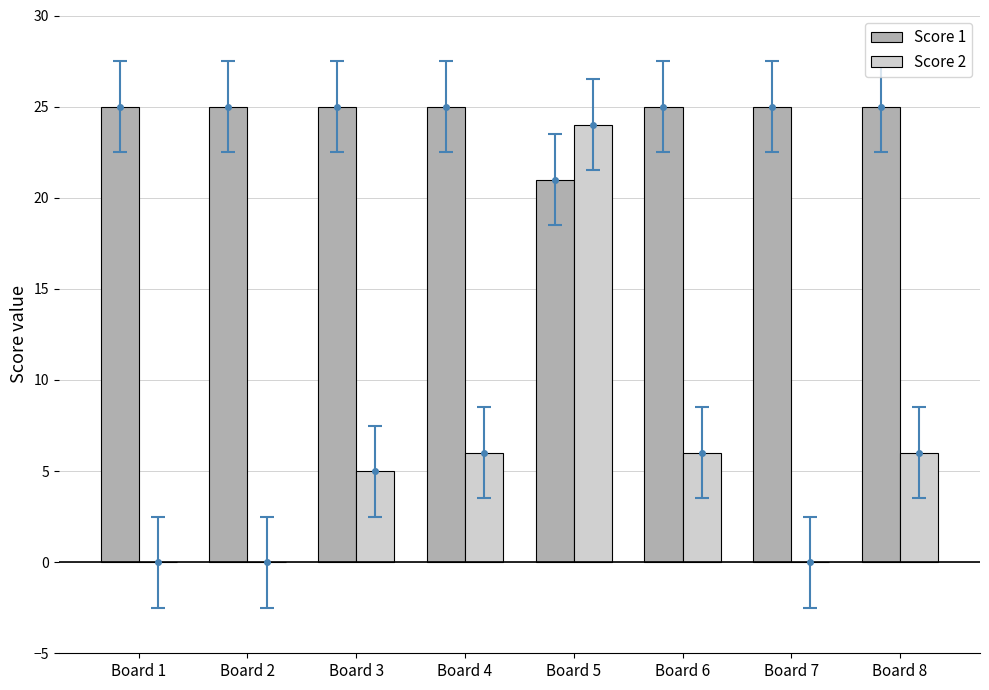

What is the difference between the maximum and minimum values in the Score 1 series?

4